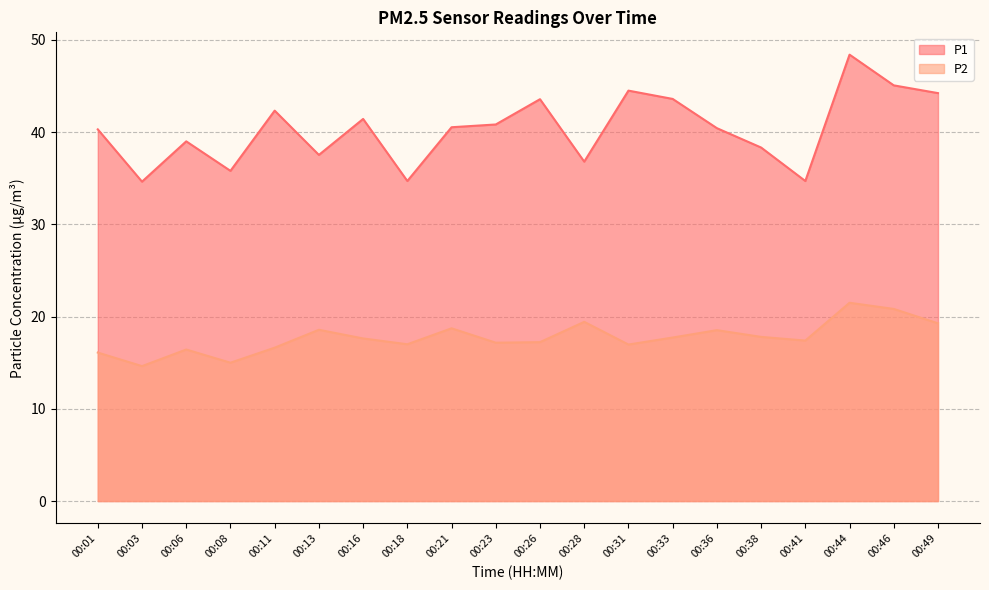

Which label corresponds to the largest value in the chart?

00:44